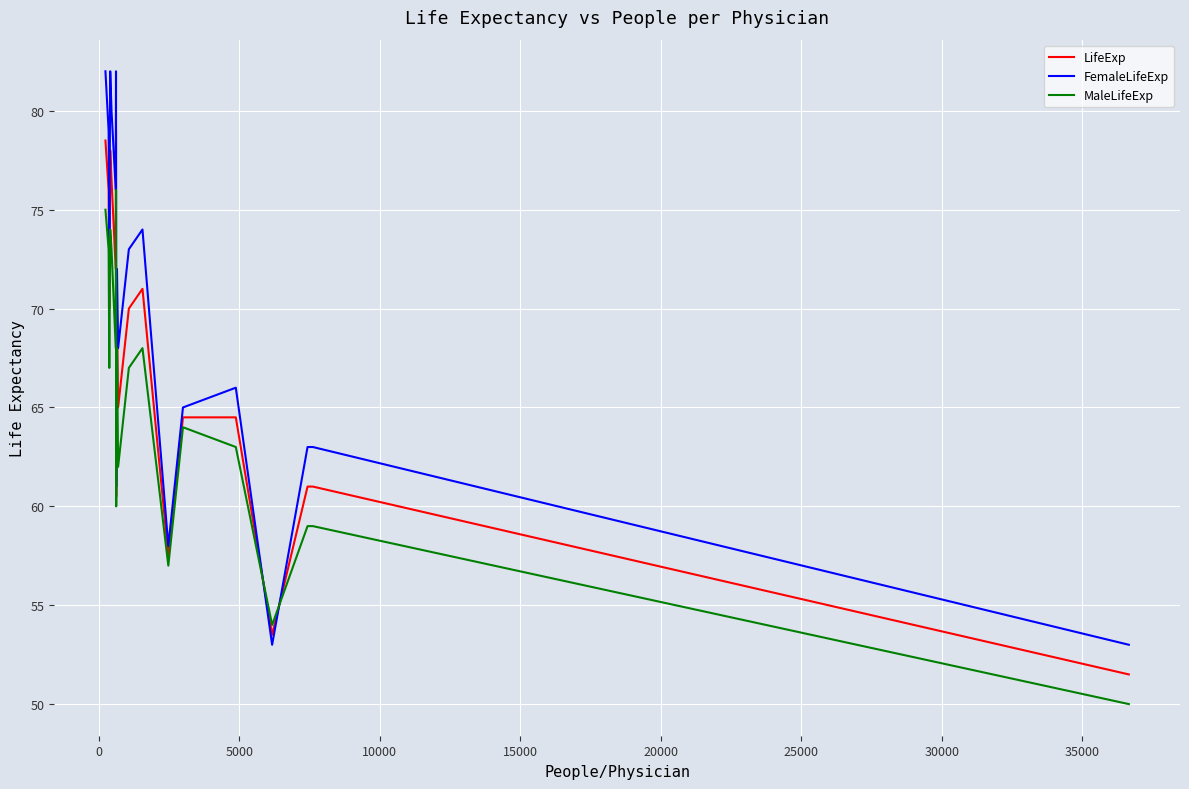

Is this an area chart (filled region under the line)?

No